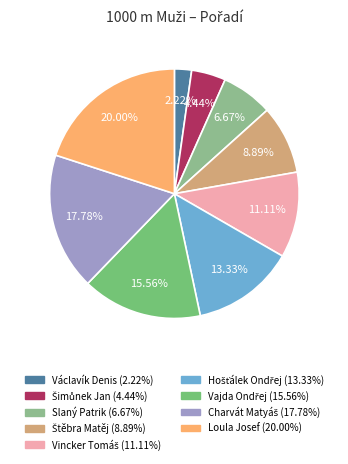

Which category has the smallest portion of the pie?

Václavík Denis